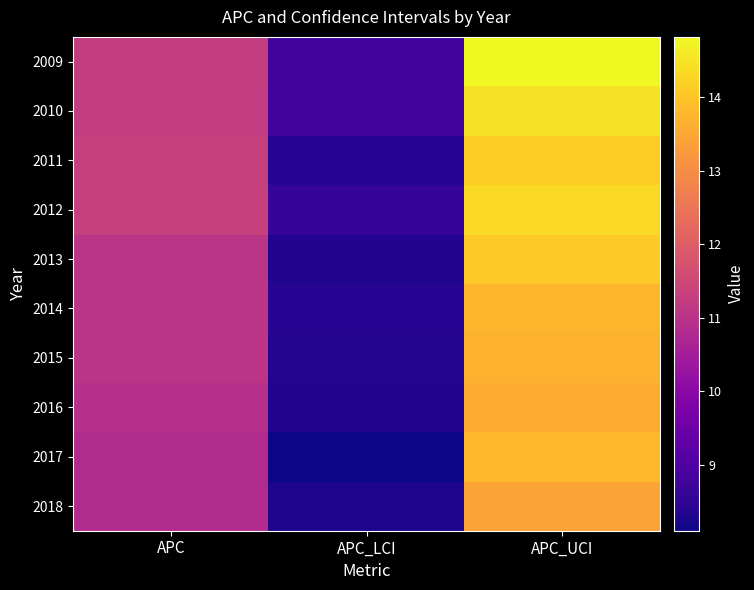

At which category is the sum across all series the highest?

APC_UCI